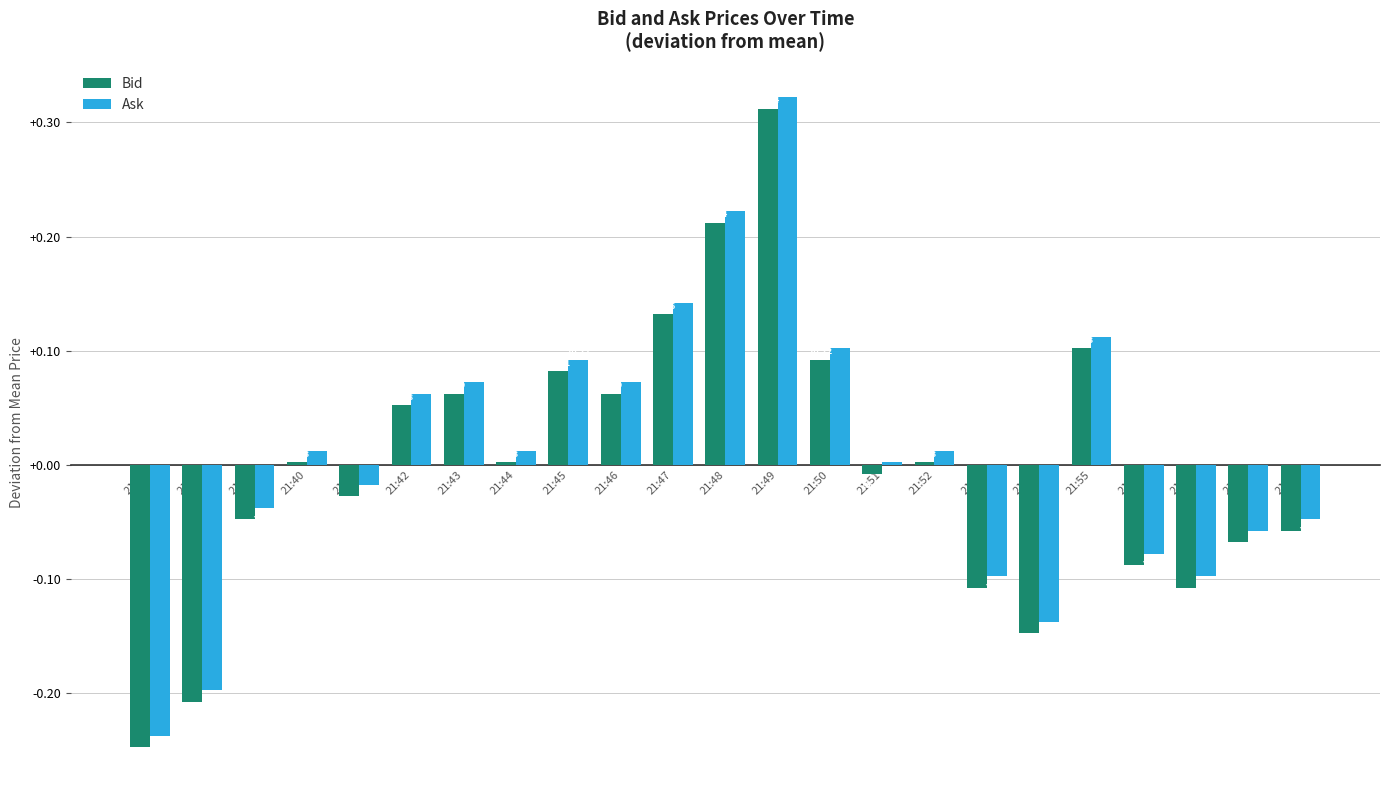

How many bars are there in total?

46